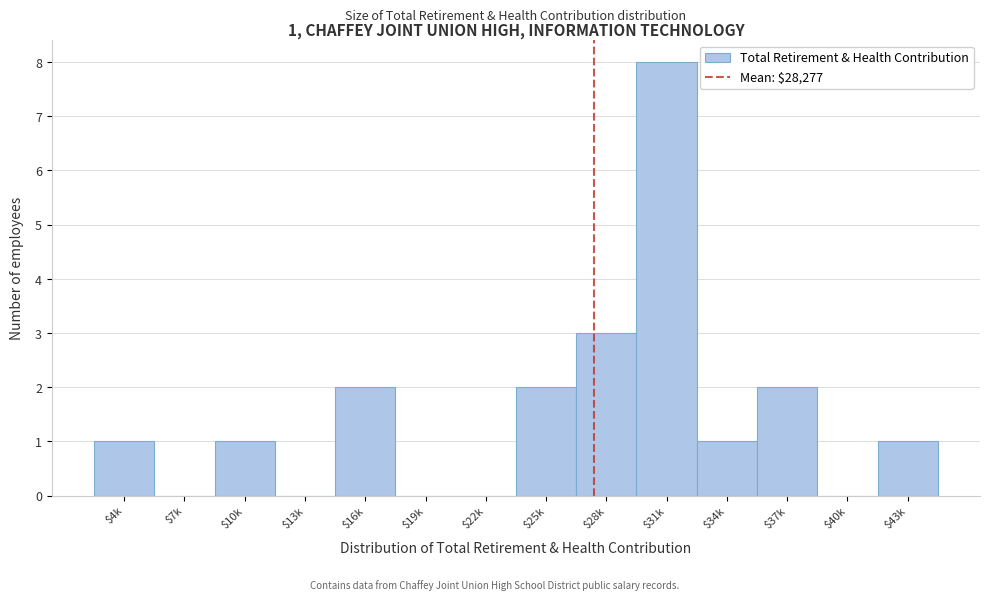

What is the approximate value at $31k?

8